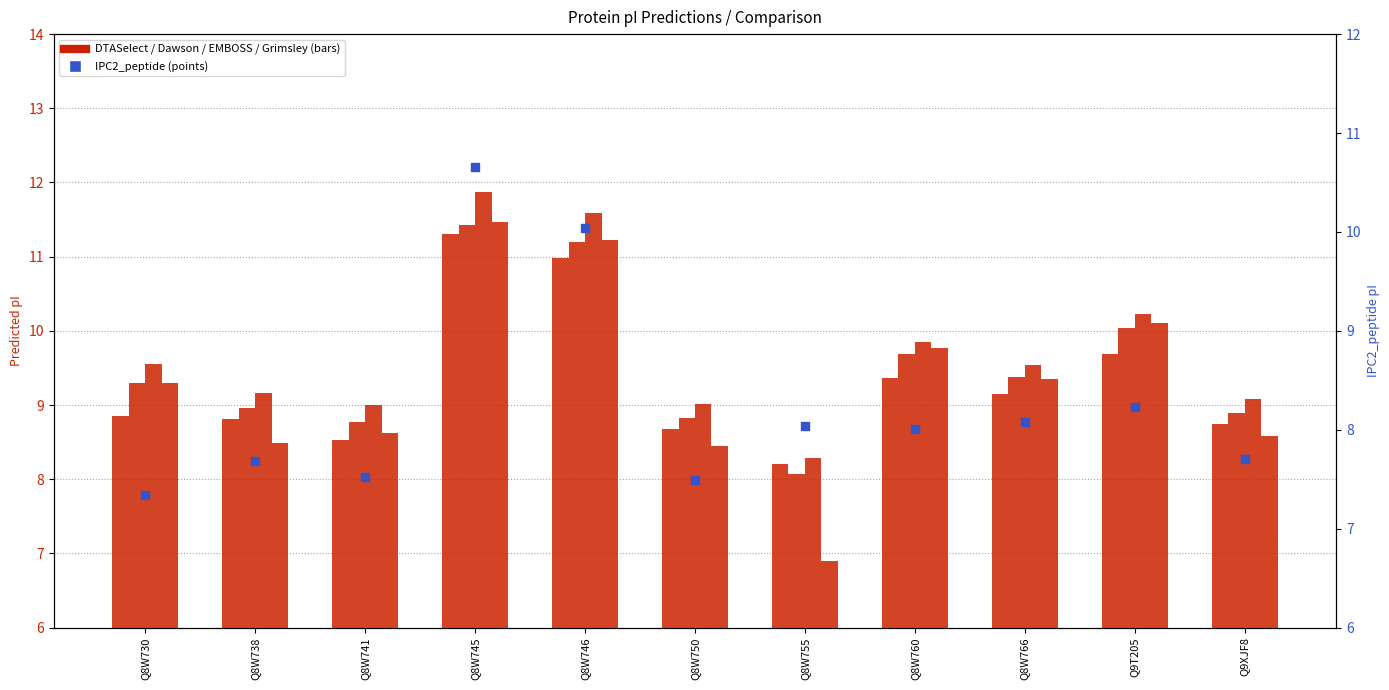

What are all the series names shown in the legend?

DTASelect, Dawson, EMBOSS, Grimsley, IPC2_peptide